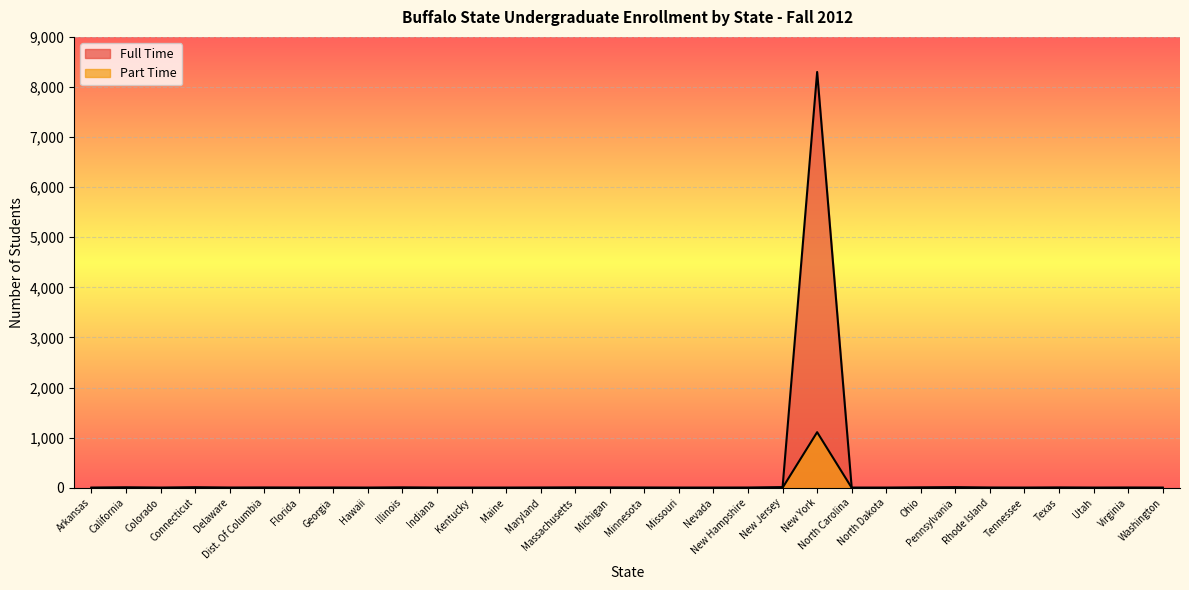

Rank the series at Arkansas from highest to lowest value.

Full Time, Part Time